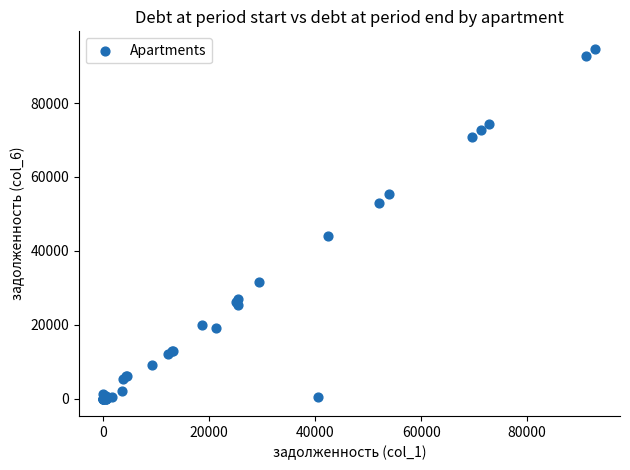

What Y value in the scatter plot is closest to 47337?

43906.3